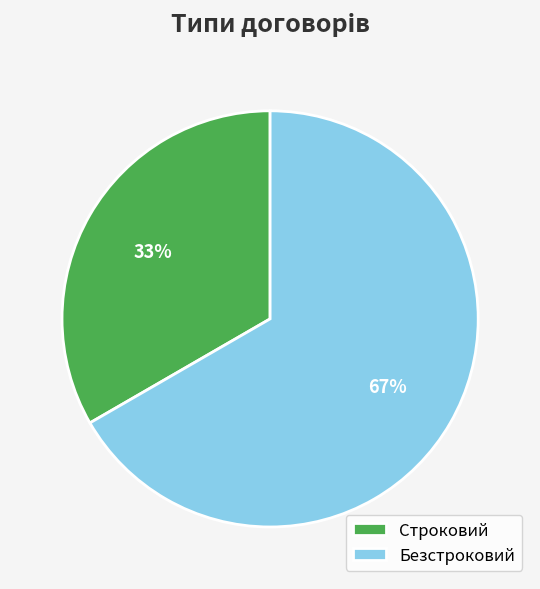

Does Строковий represent more than half of the total?

No